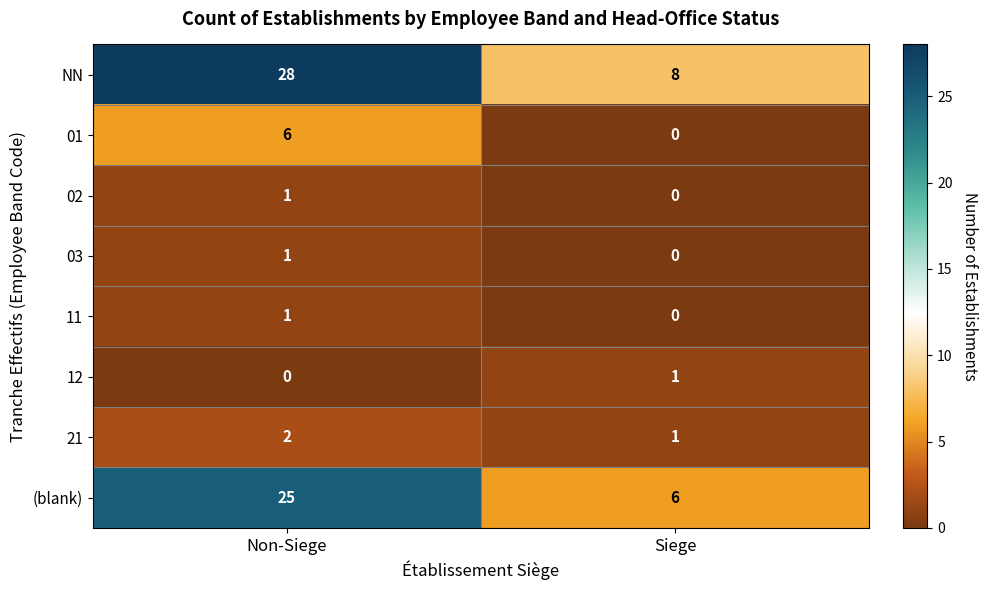

The 03 series shows 0 at Siege. True or false?

True